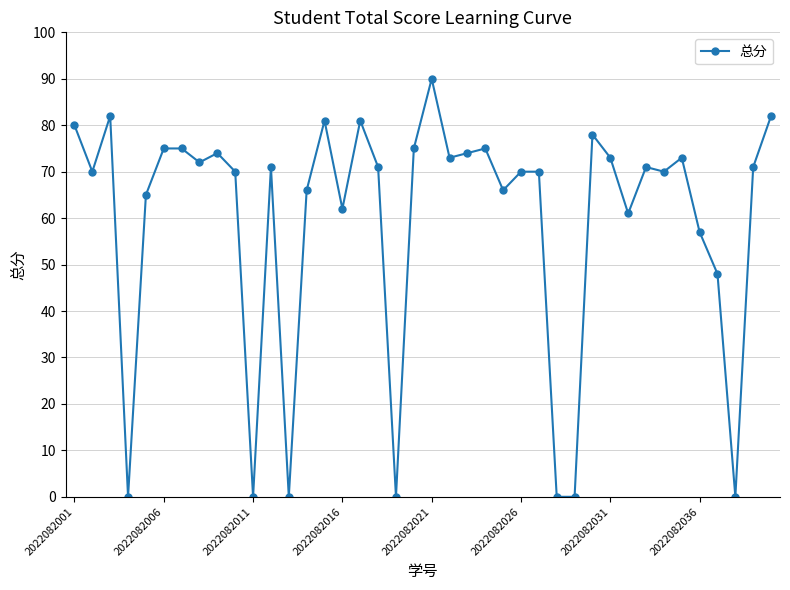

What is the greatest value displayed?

90